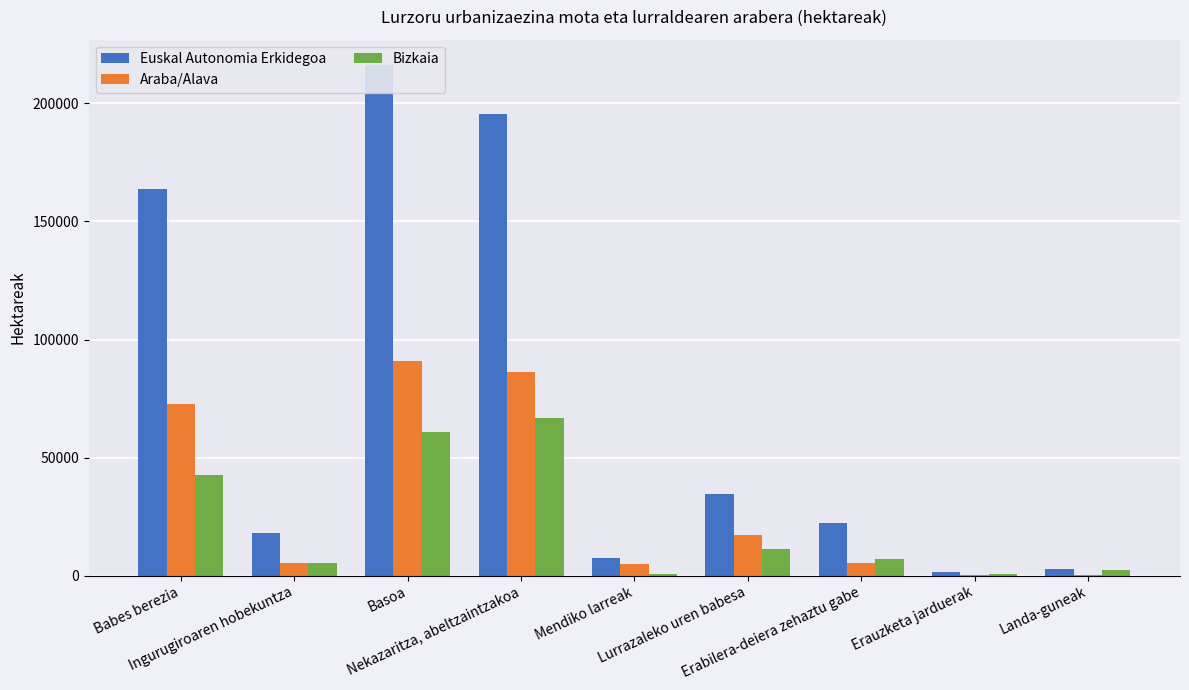

What is the label of the 5th bar from the left?

Mendiko larreak